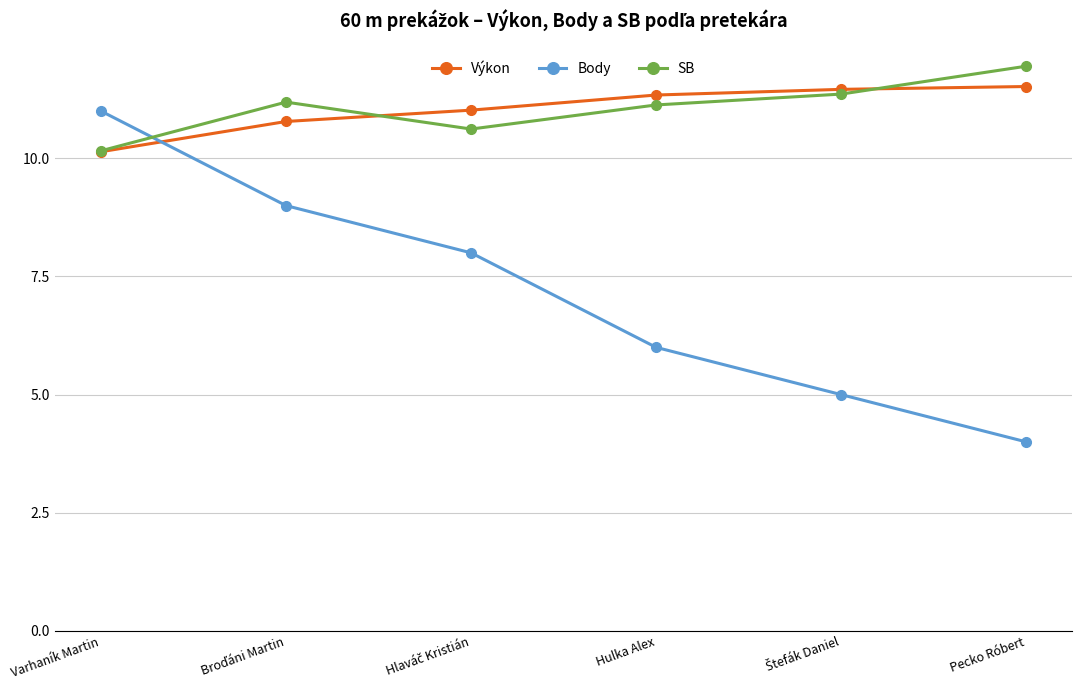

What is the value of the Výkon point at the 4th from the left?

11.3